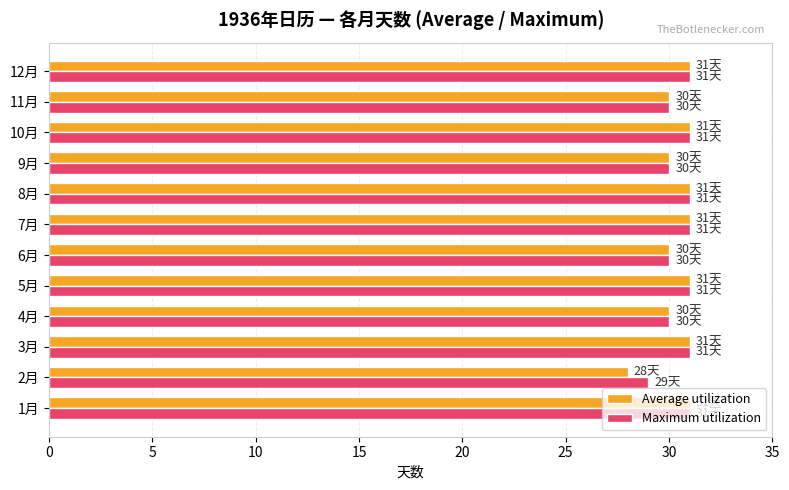

What is the average value of the Average utilization series?

30